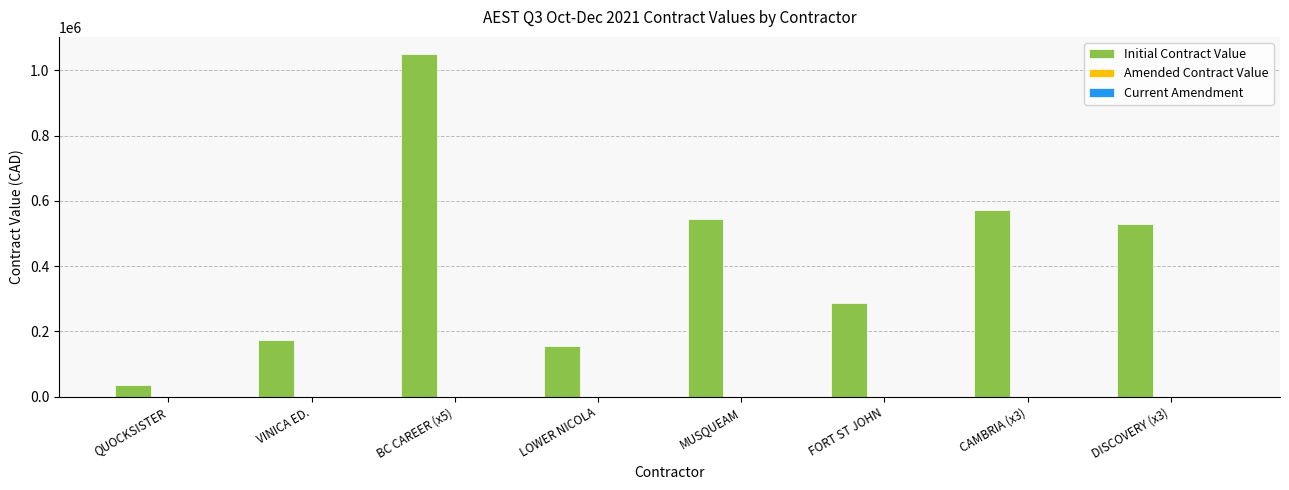

What is the greatest value displayed?

1050000